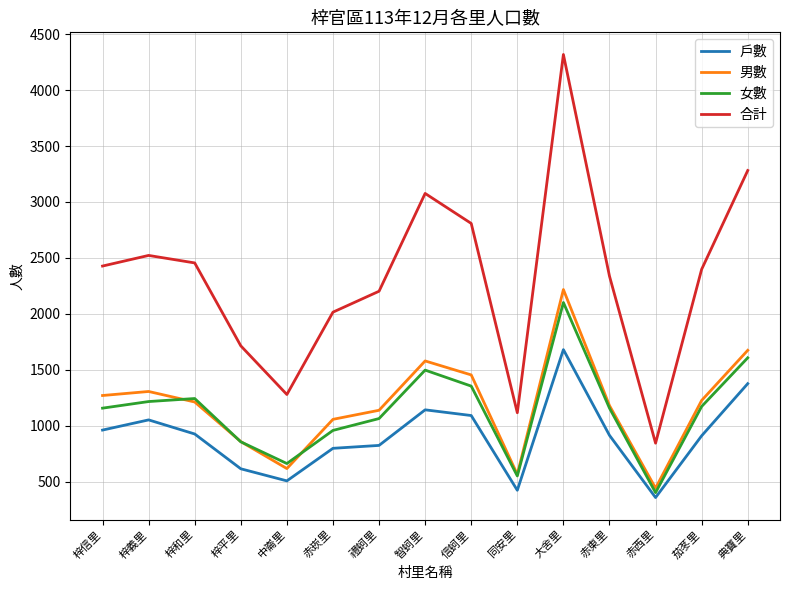

What is the total value across all series at 同安里?

2655